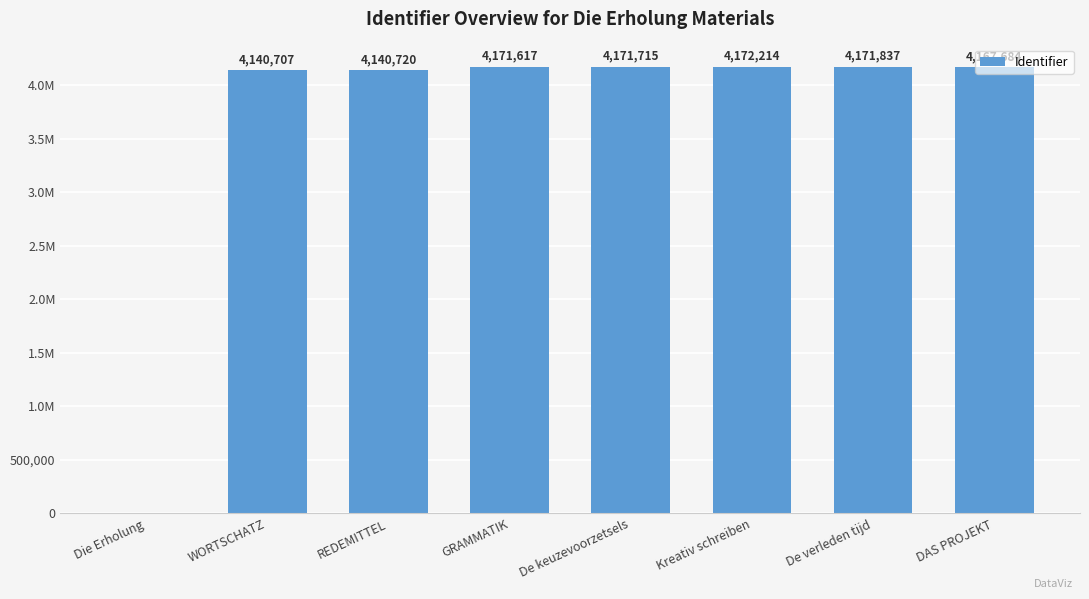

Where does the data first go above 4171617?

De keuzevoorzetsels